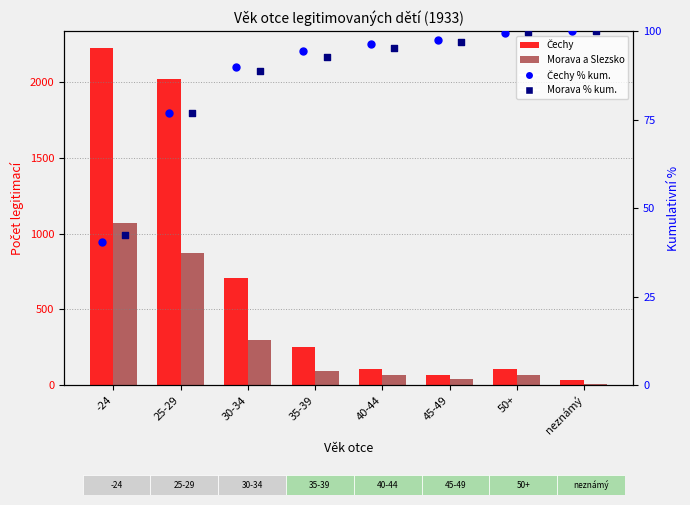

Which series contains the highest Y value?

Čechy